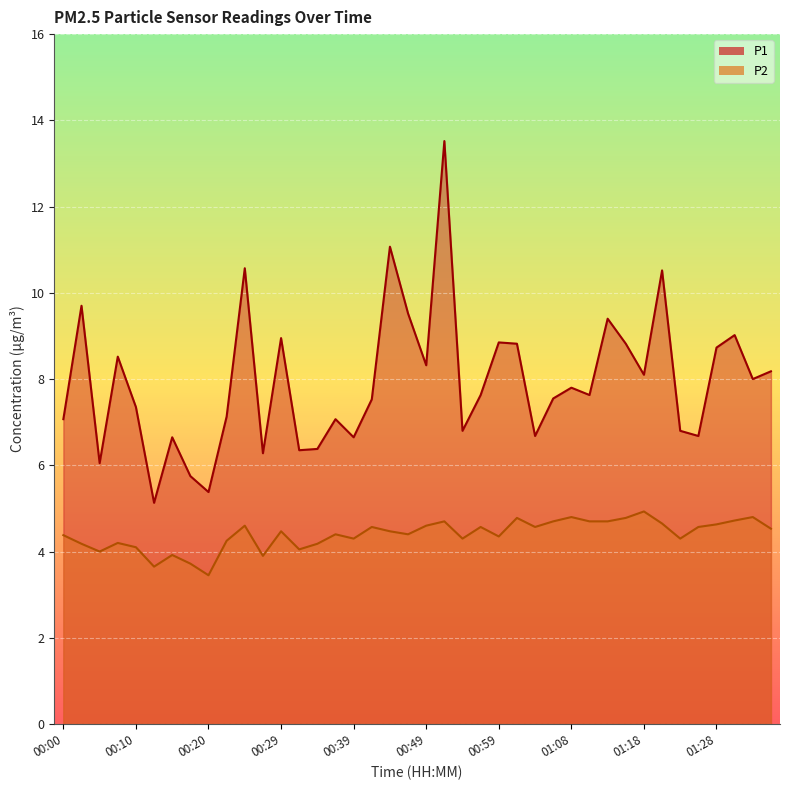

What are all the series names shown in the legend?

P1, P2